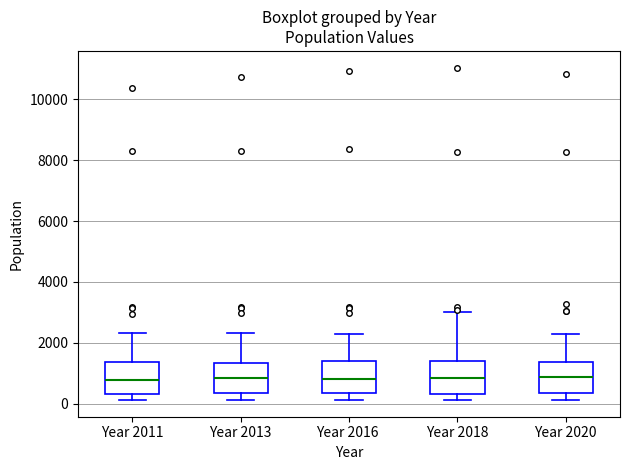

Where does the median line of the box for Year 2018 sit on the y-axis? The values are not printed on the chart, so give them approximately, as read against the axis.

800